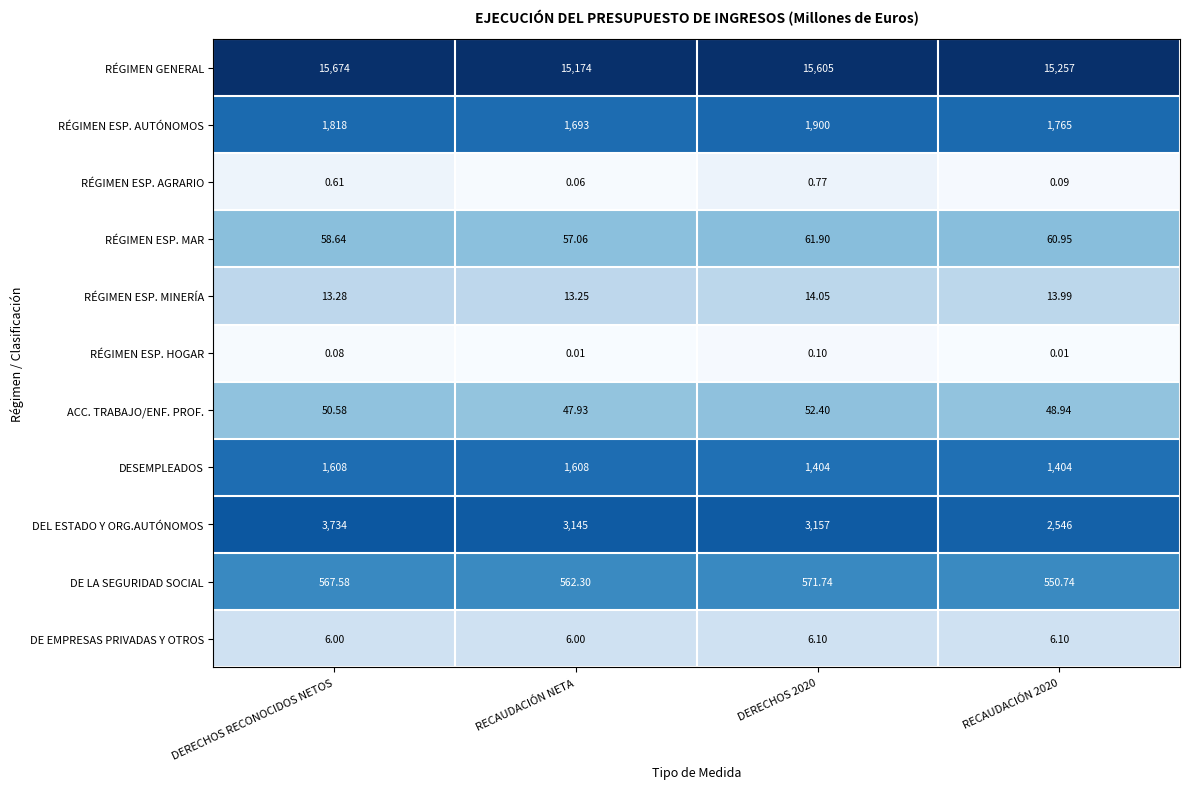

Which category has the highest value across all series?

DERECHOS RECONOCIDOS NETOS